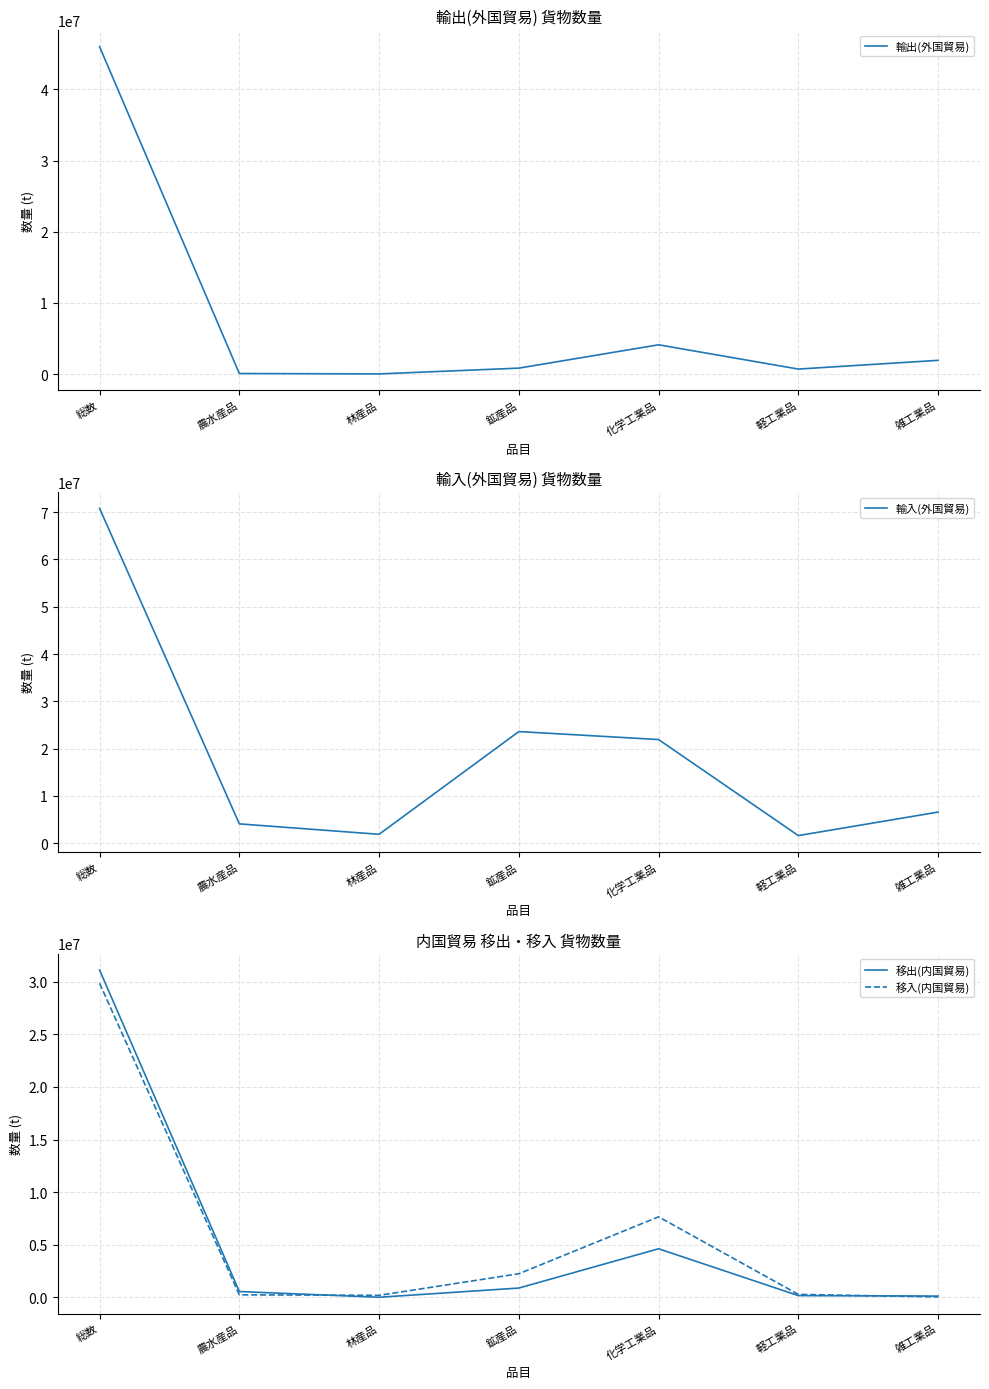

What is the sum of all 移出(内国貿易) values?

37421719